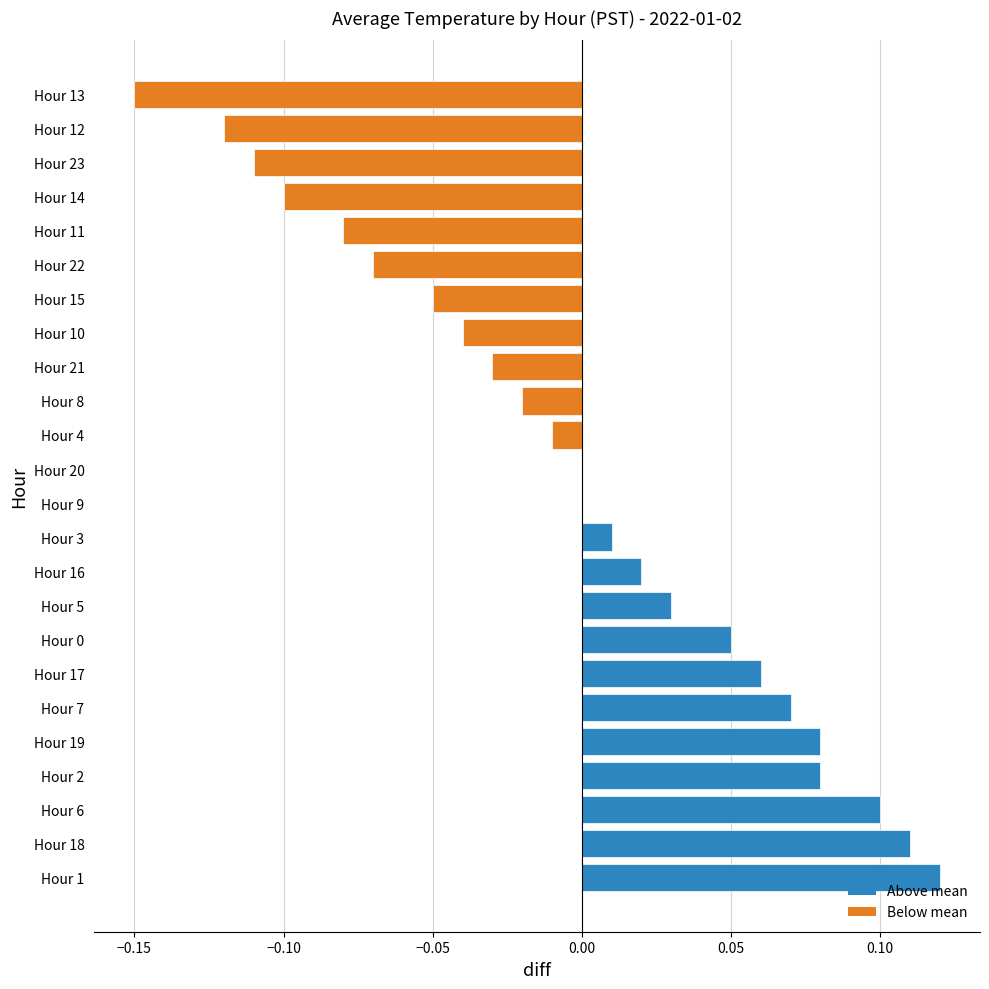

At which category does the chart reach its peak across all series?

Hour 1